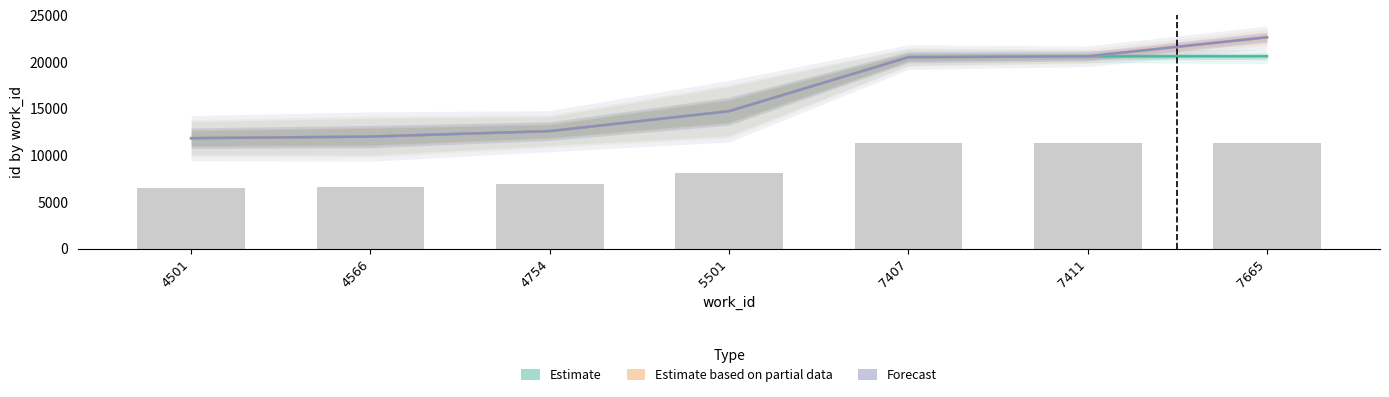

What is the sum of all Estimate values?

112823